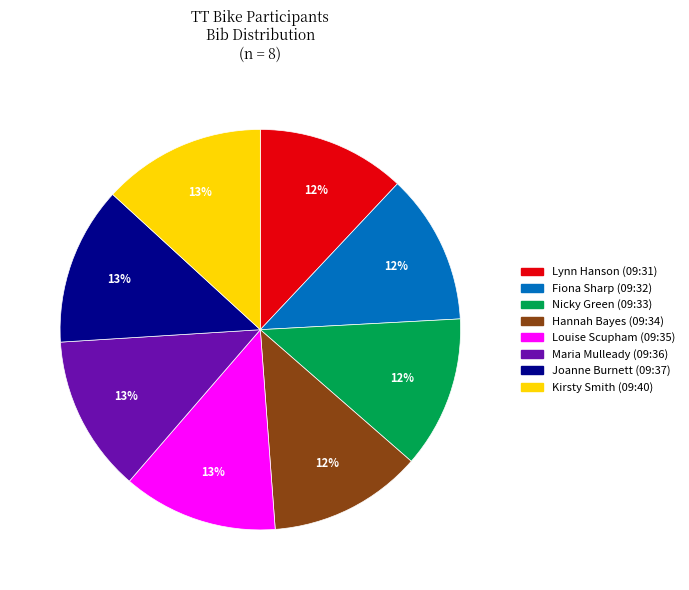

How many segments does this pie chart have?

8